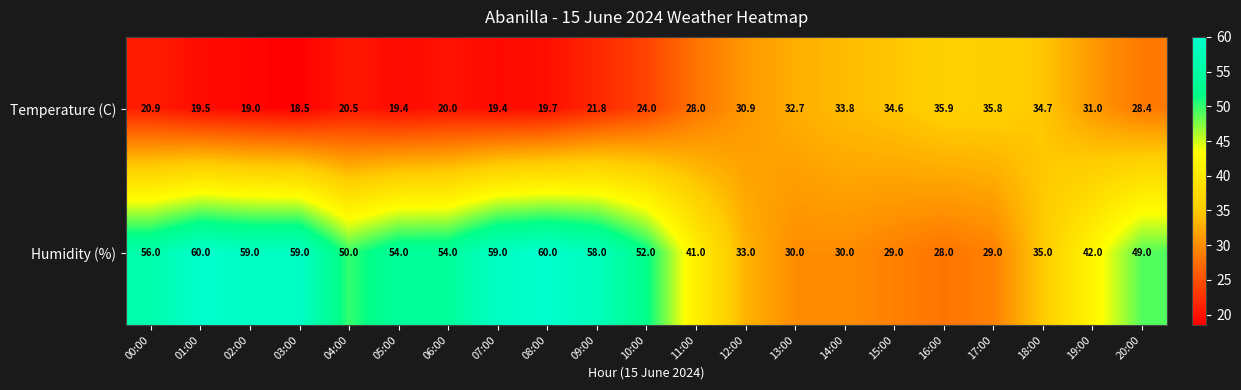

How many distinct data groups are displayed?

2